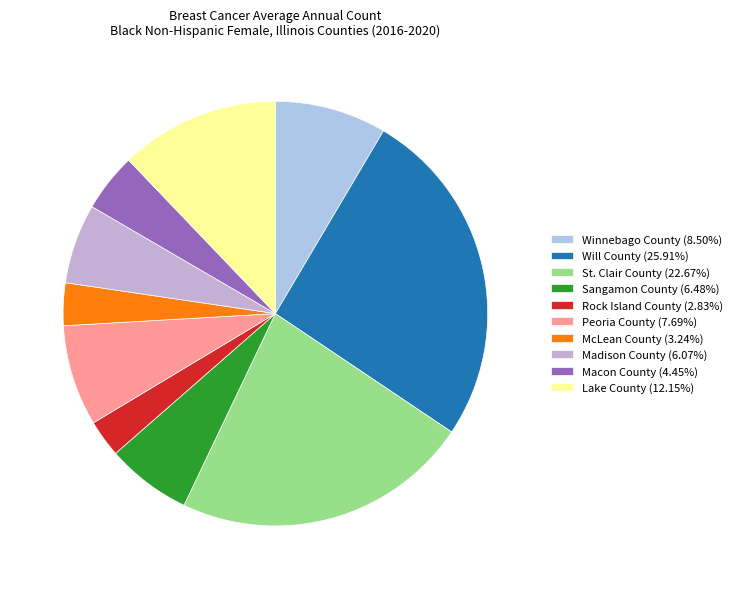

What percentage do St. Clair County and Will County together represent?

48.6%